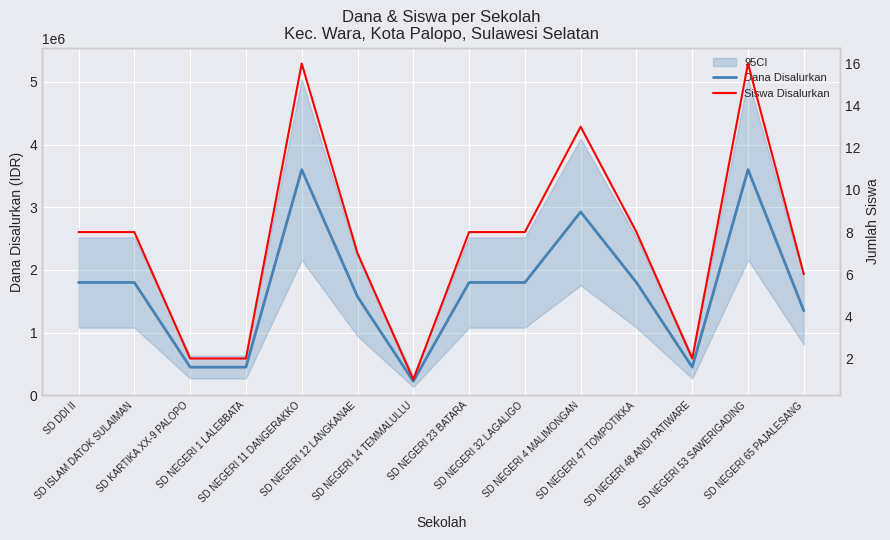

What is the lowest value of the Siswa Disalurkan series?

1